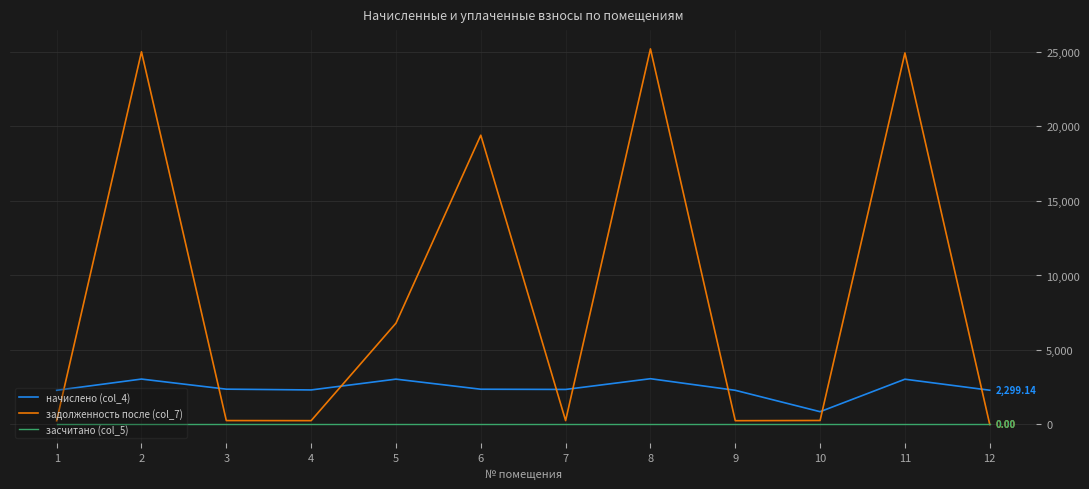

True or false: задолженность после (col_7) has a value of 25204.7 at 8.

True